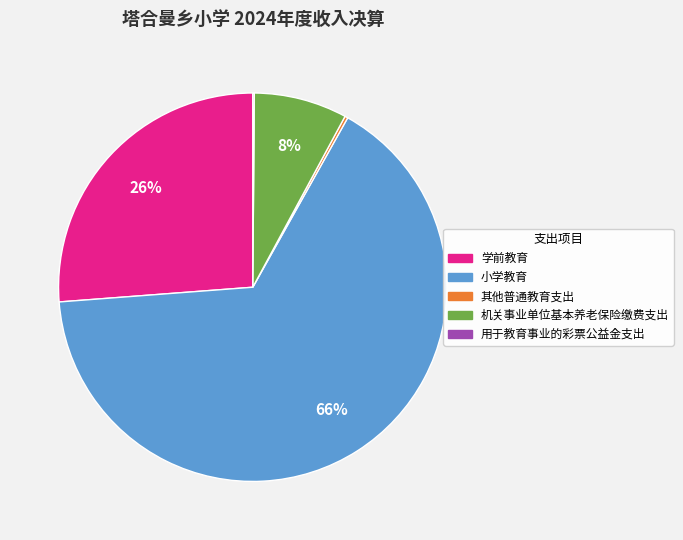

What percentage is the 学前教育 slice, to the nearest percent?

26%